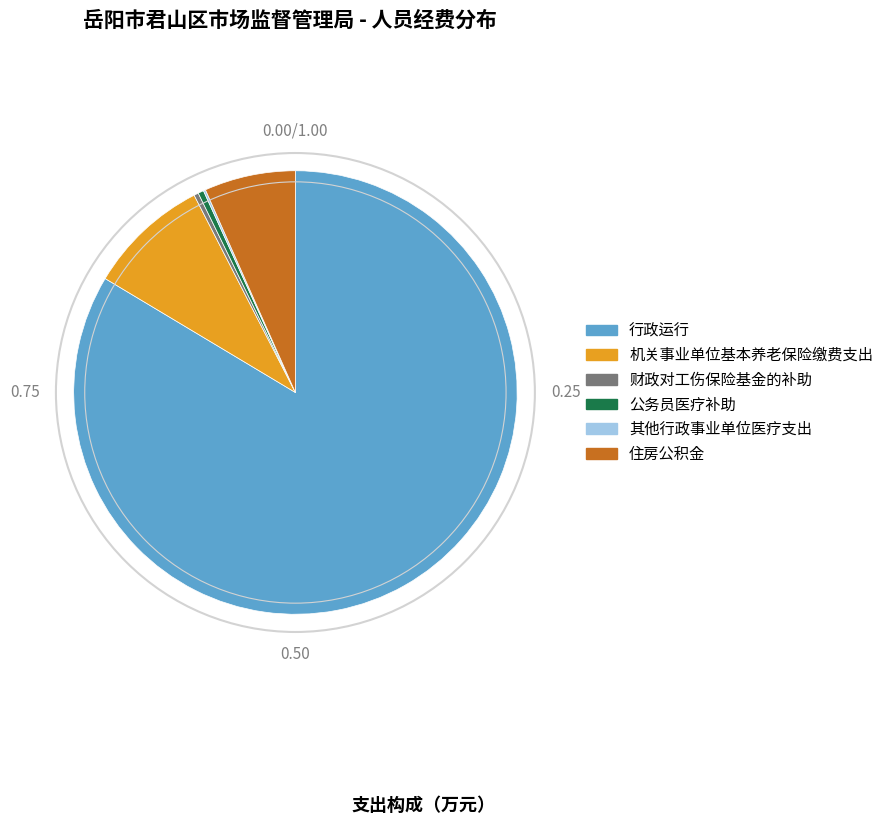

The 住房公积金 slice represents 7% of the pie. True or false?

True